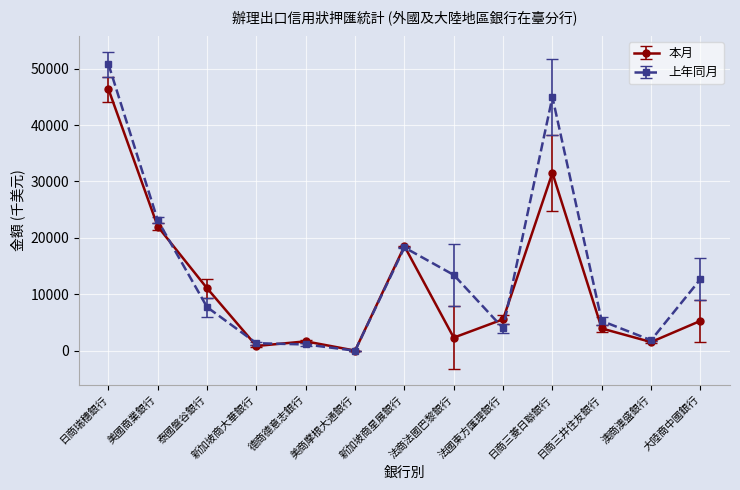

True or false: 上年同月 has a value of 12690 at 大陸商中國銀行.

True